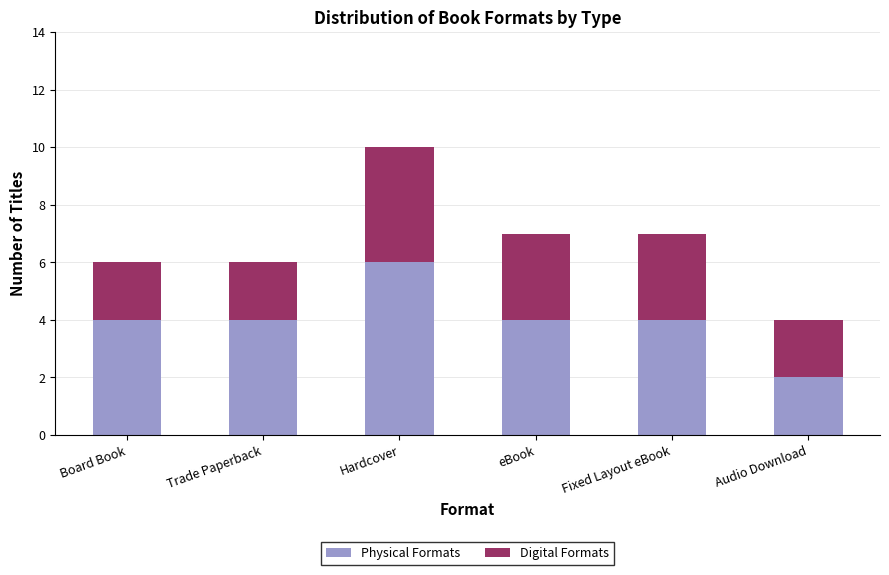

What is the average value of the Physical Formats series?

4